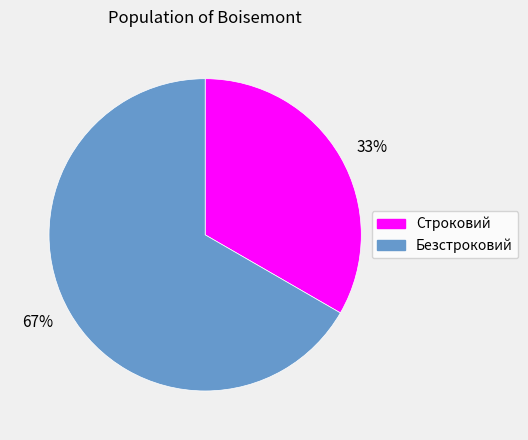

To the nearest percent, what is the combined percentage of Безстроковий and Строковий?

100%